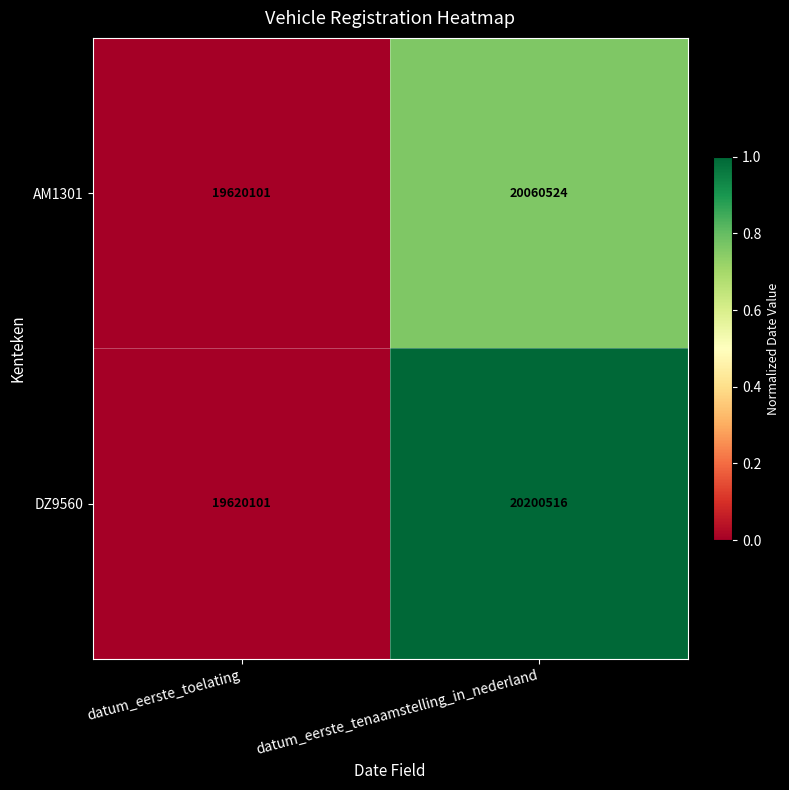

Reading left to right, extract all data points from this chart.

AM1301: datum_eerste_toelating=19620101	datum_eerste_tenaamstelling_in_nederland=20060524
DZ9560: datum_eerste_toelating=19620101	datum_eerste_tenaamstelling_in_nederland=20200516